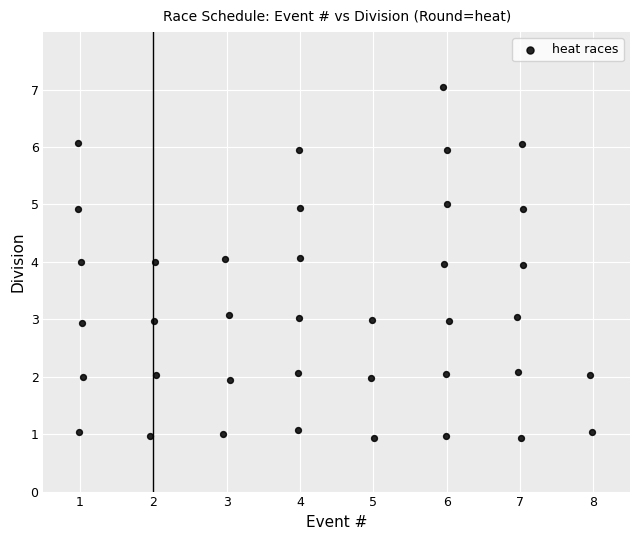

What is the range of Y values (max minus min)?

6.1